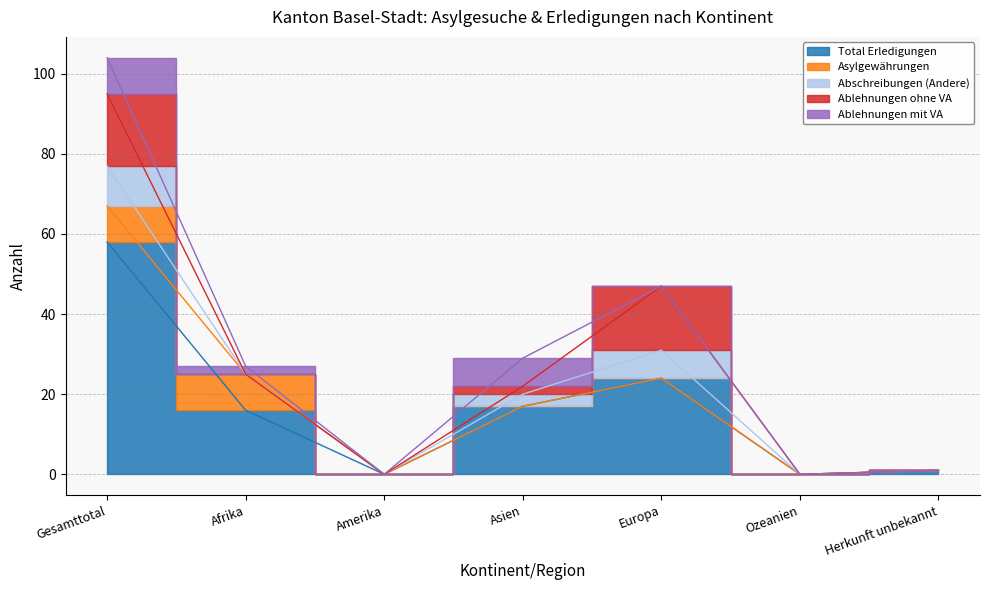

How many values in Ablehnungen mit VA are above zero?

3